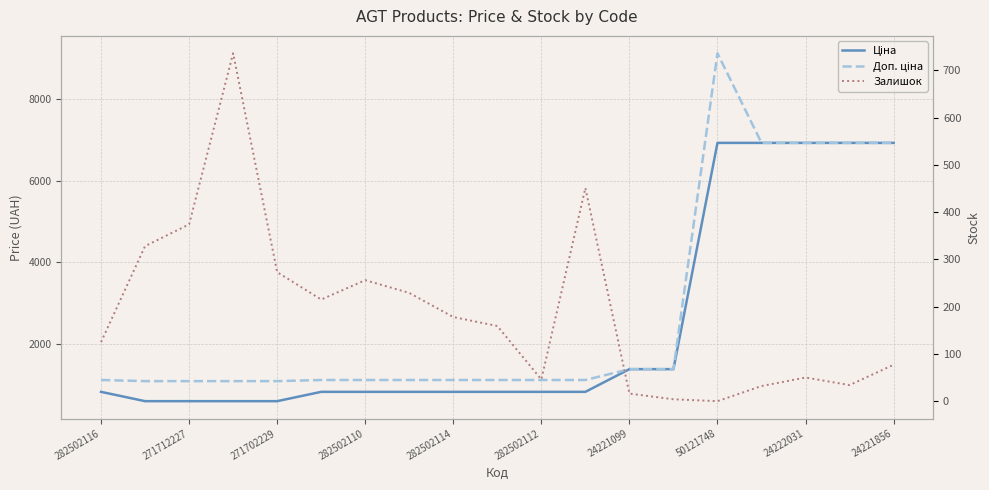

The value of Залишок at 17 is 46.4. True or false?

False